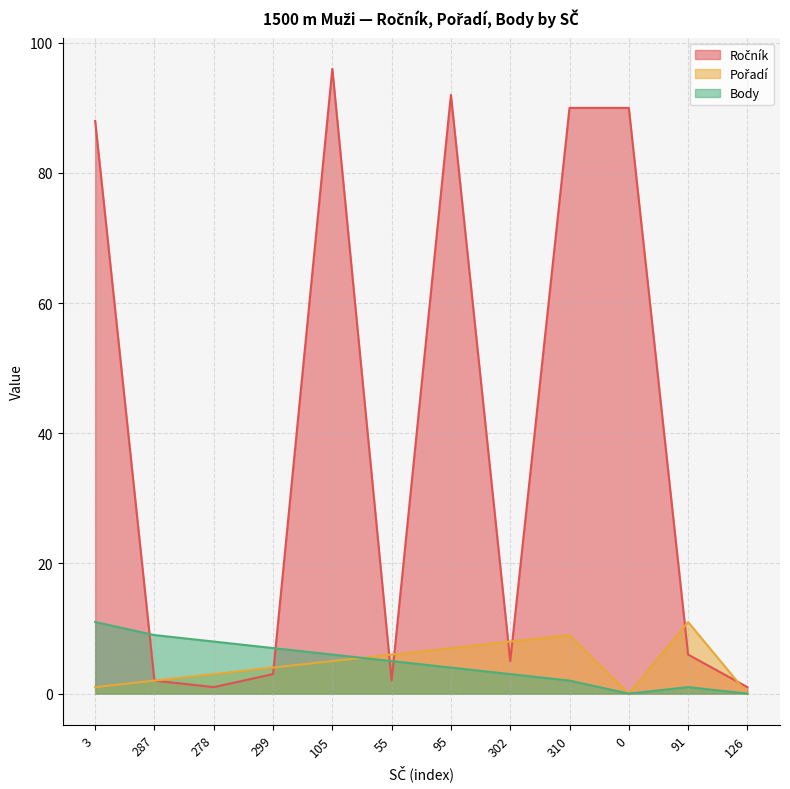

What is the difference between the Body values at 95 and 287?

5